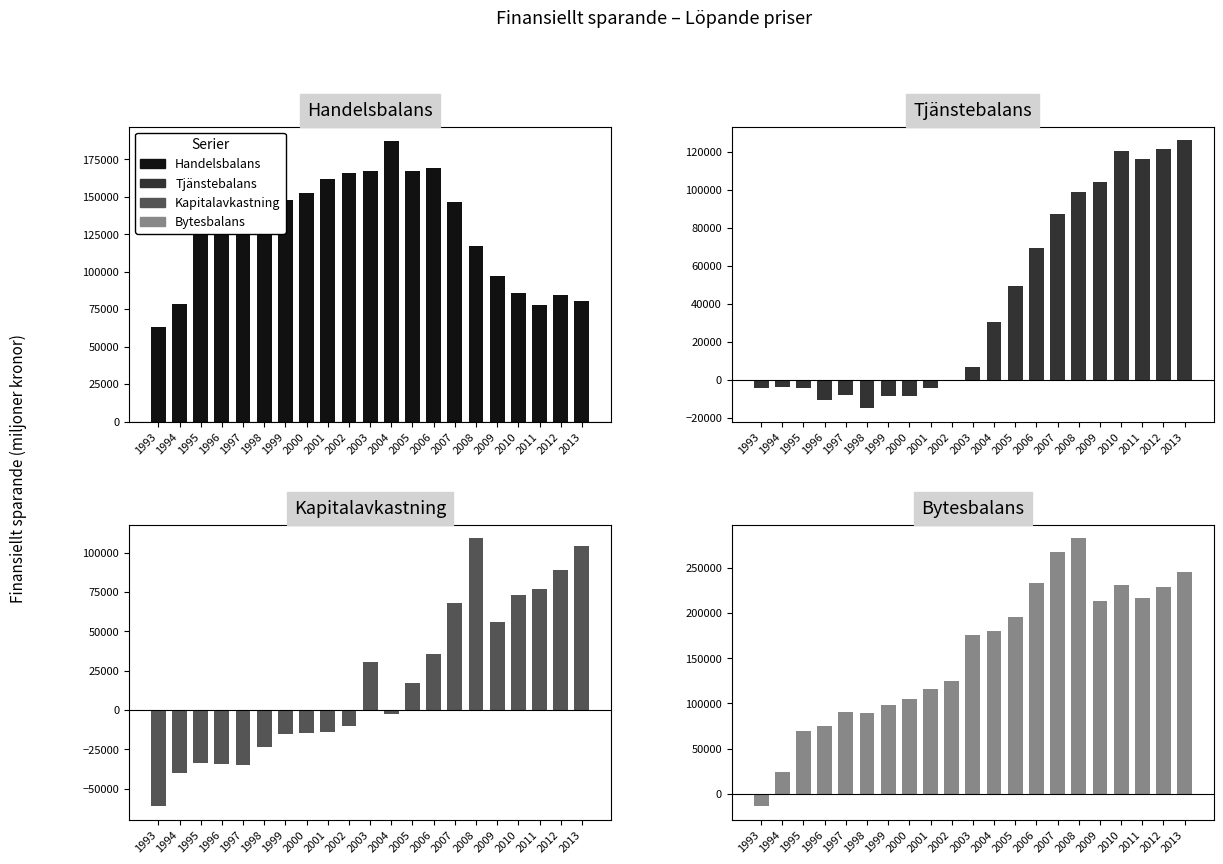

Which has a higher value, 2003 or 1993?

2003